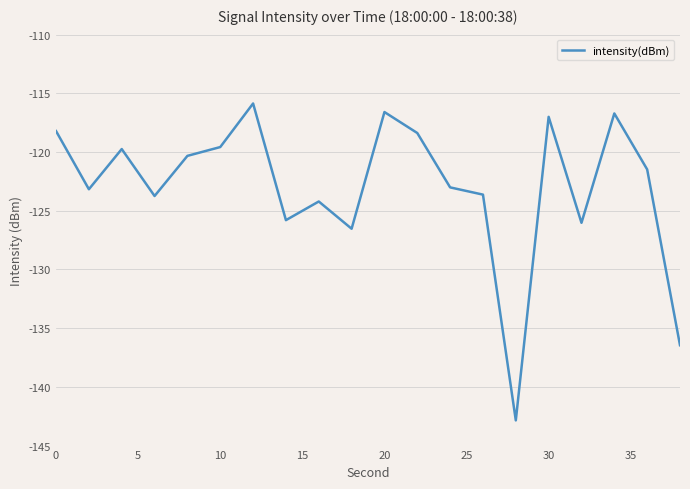

True or false: intensity(dBm) has a value of -175.0 at 0.

False